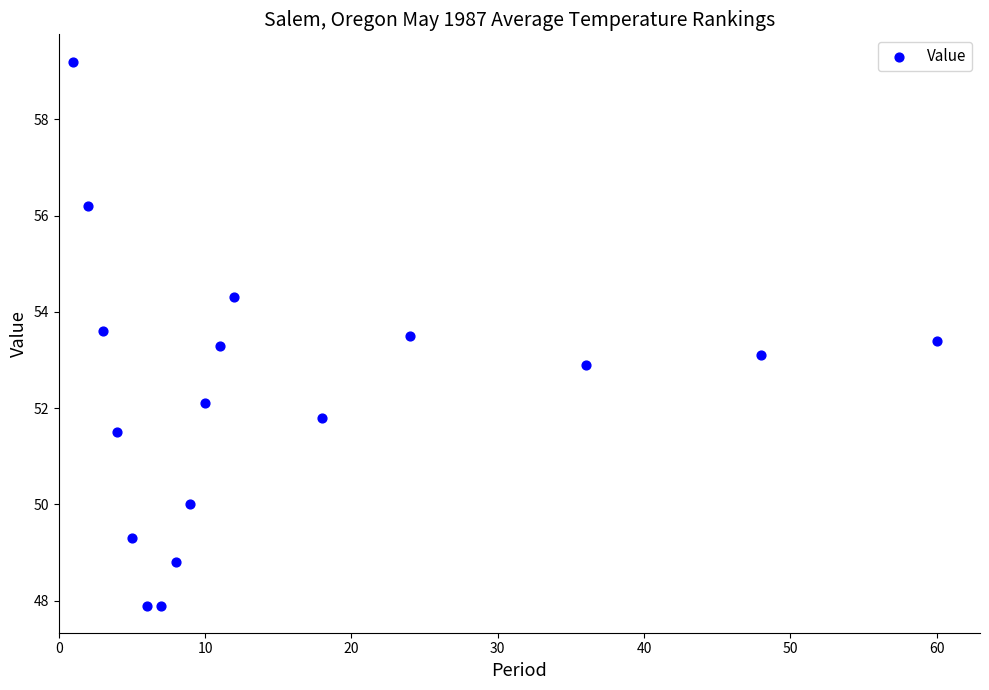

What is the range of X values (max minus min)?

59.0